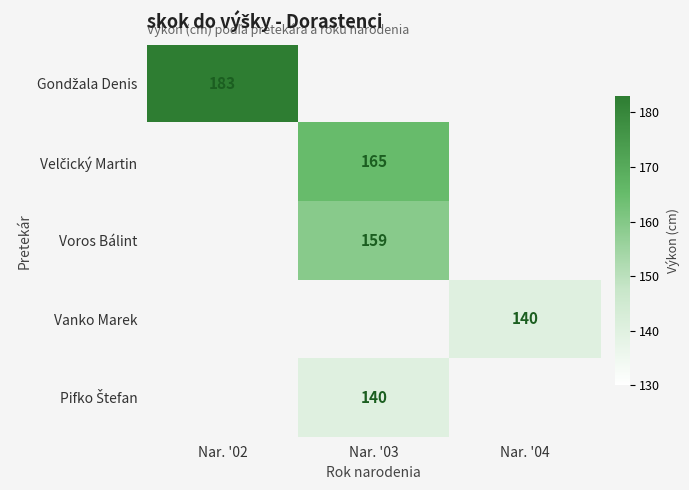

Is it true that Voros Bálint equals 159 at Nar. '03?

True